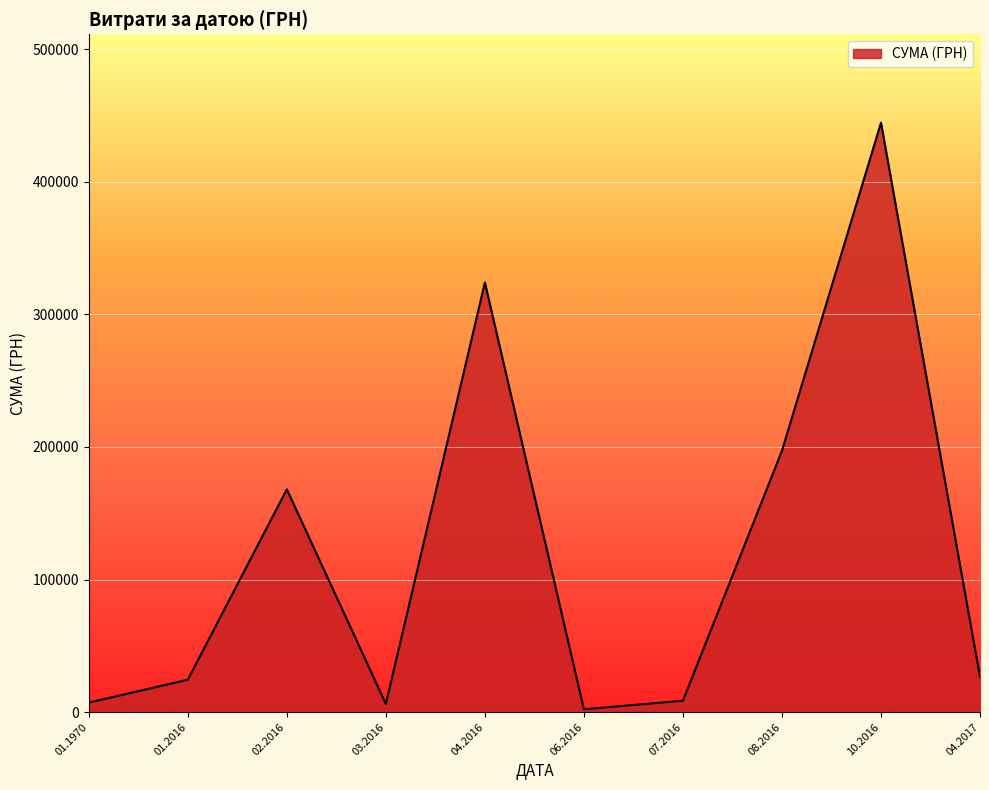

What is the maximum value shown in the chart?

444504.1